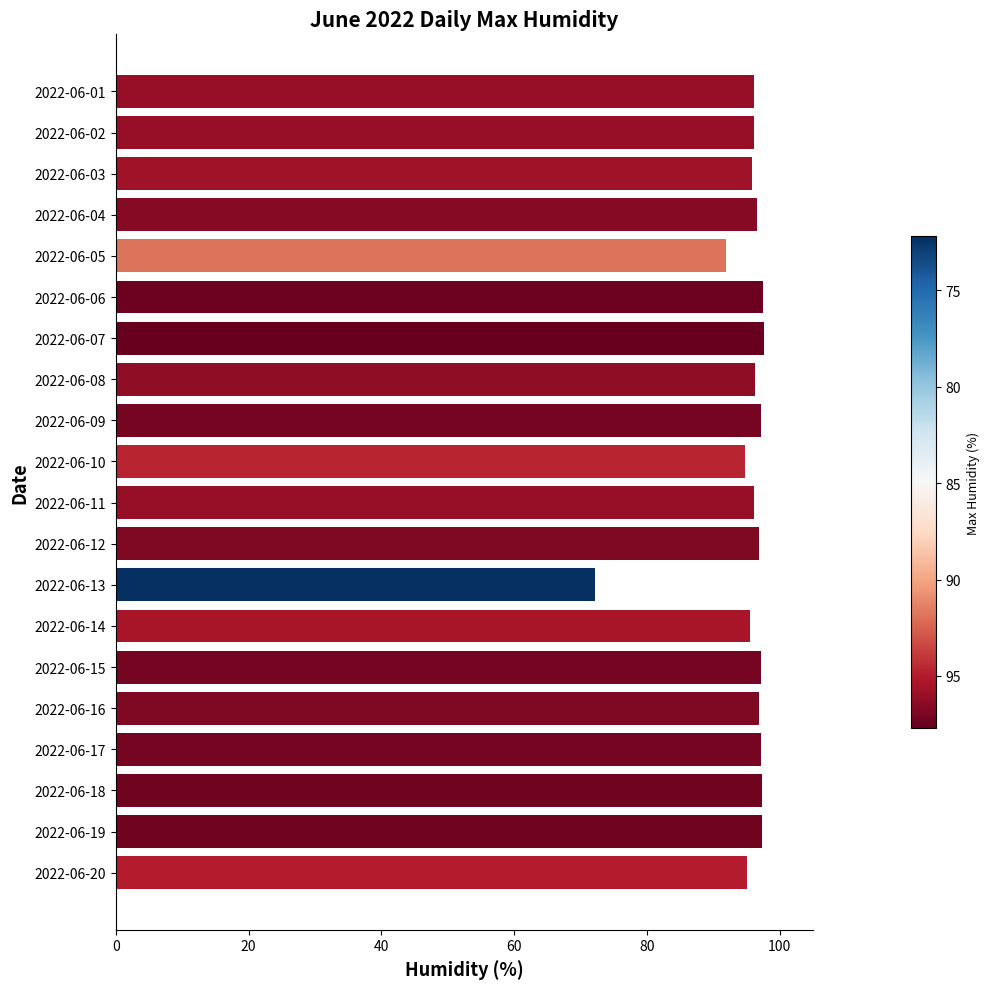

The chart shows a value of 130.0 at 2022-06-19. True or false?

False